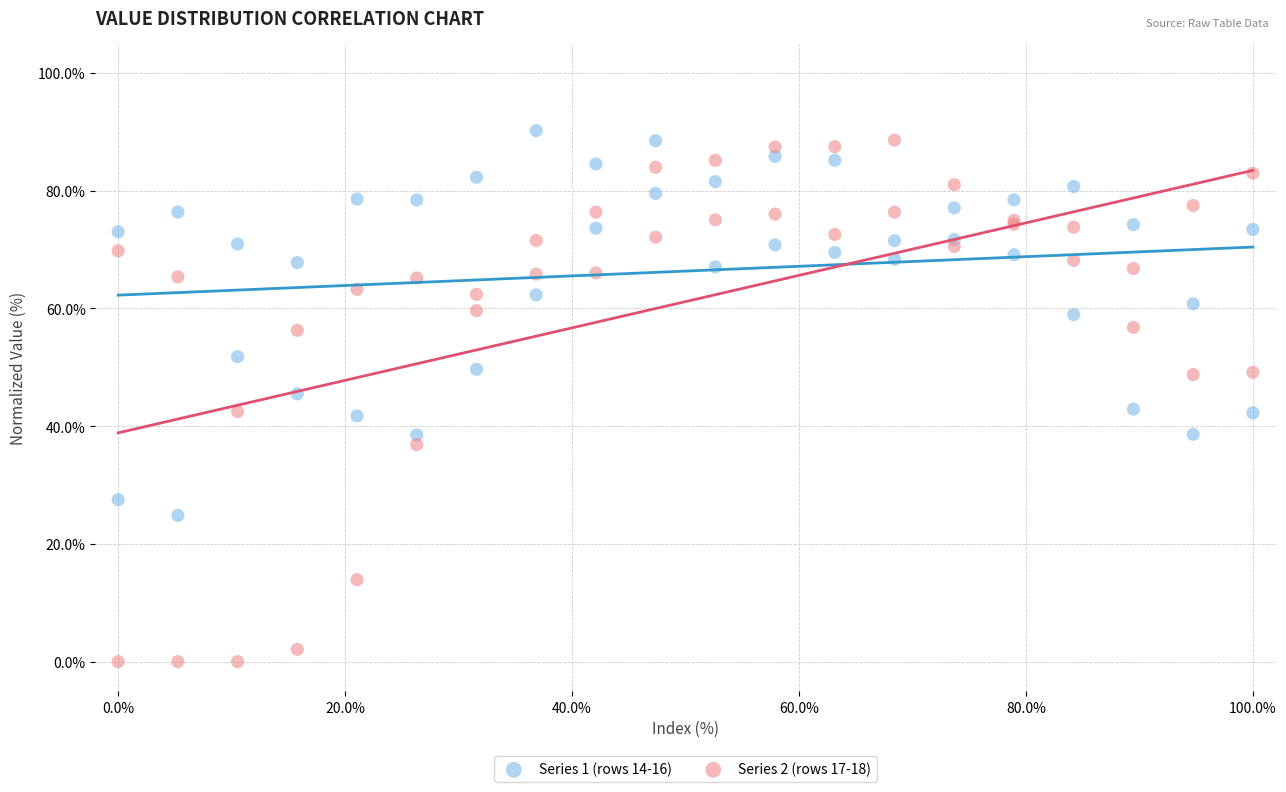

Which series has the largest Y range (max minus min)?

Series 2 (rows 17-18)